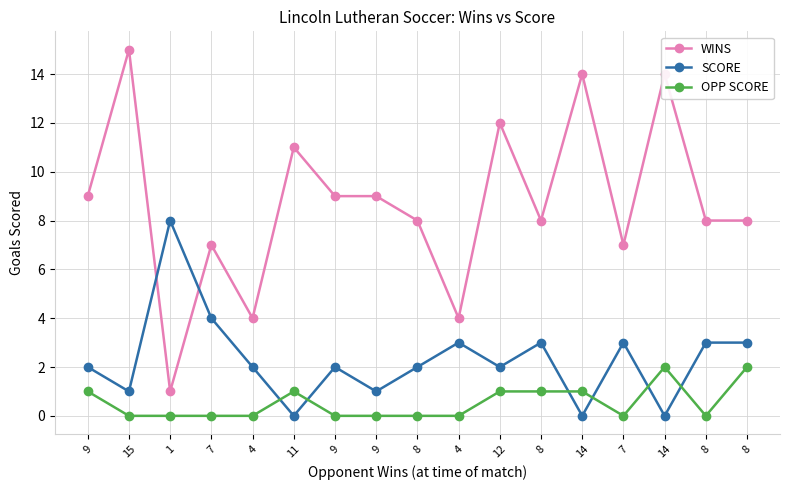

Does the chart have visible grid lines?

Yes